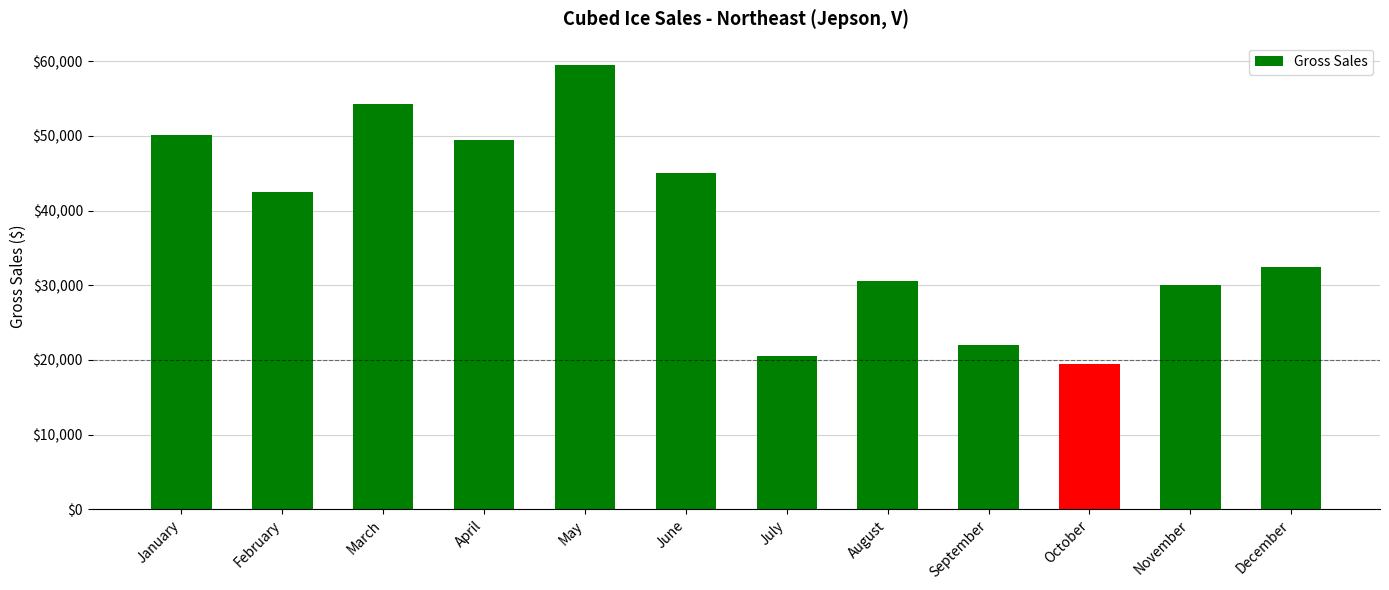

What is the minimum value shown in the chart?

19500